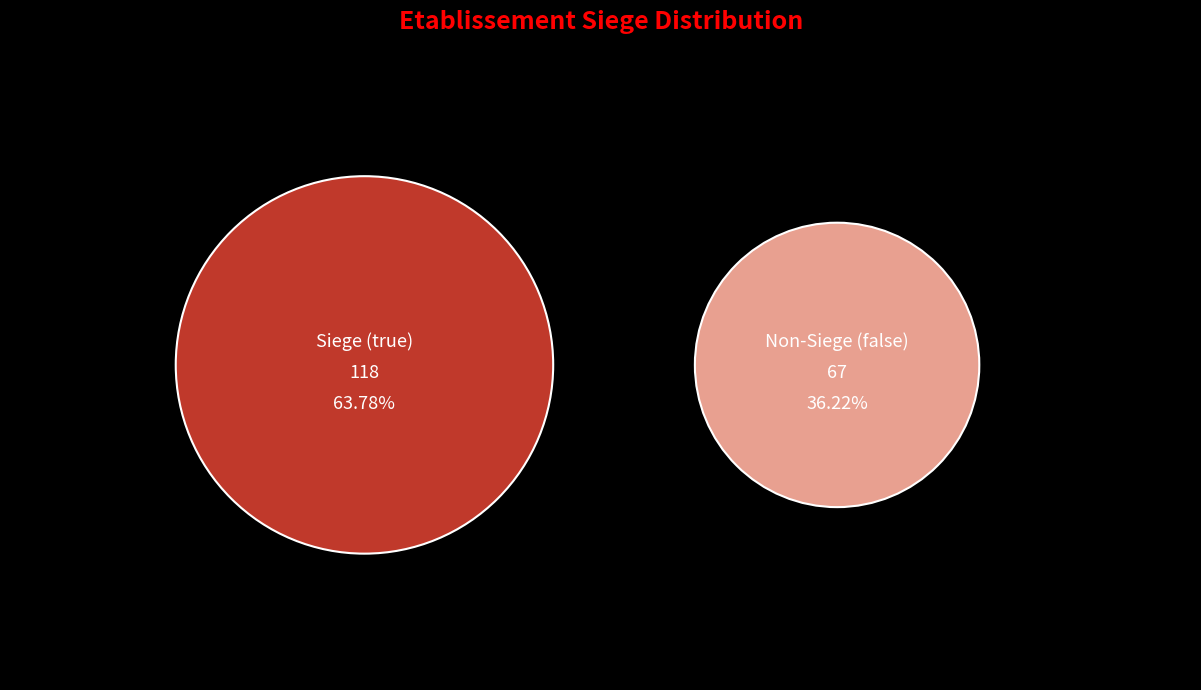

To the nearest percent, what percentage of the pie is false?

36%